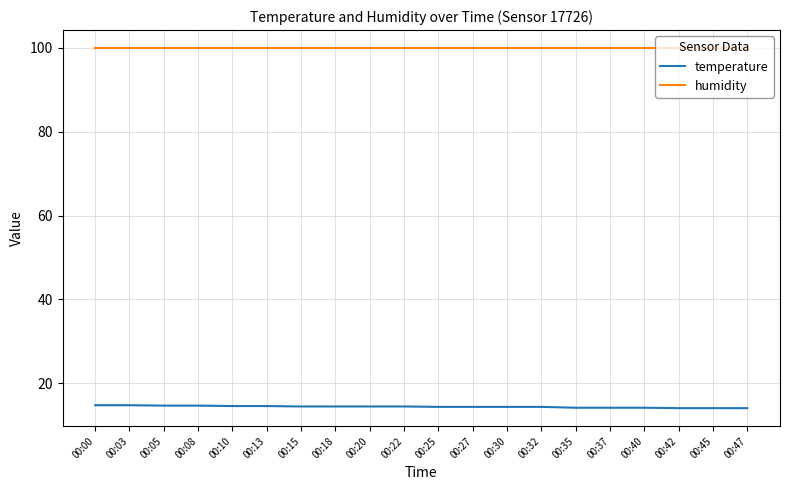

The value of humidity at 00:45 is 39.3. True or false?

False